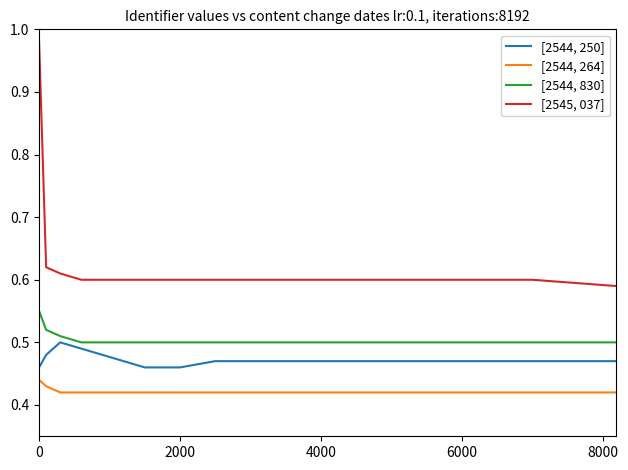

True or false: [2544, 264] and [2545, 037] cross at least once.

False